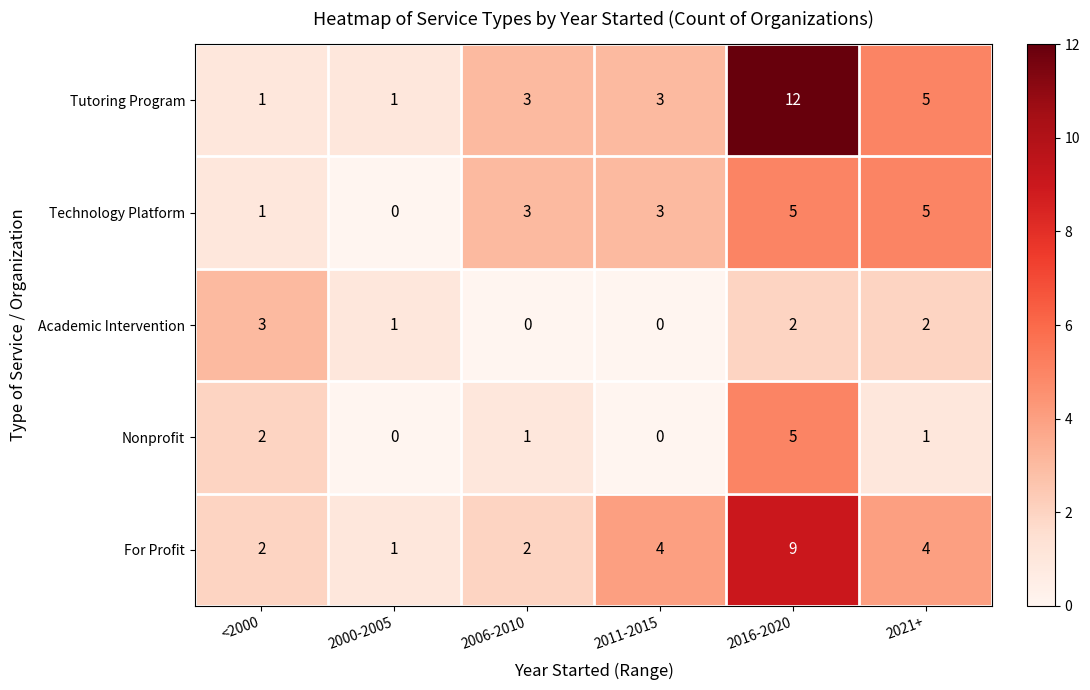

What is the total value across all series at <2000?

9